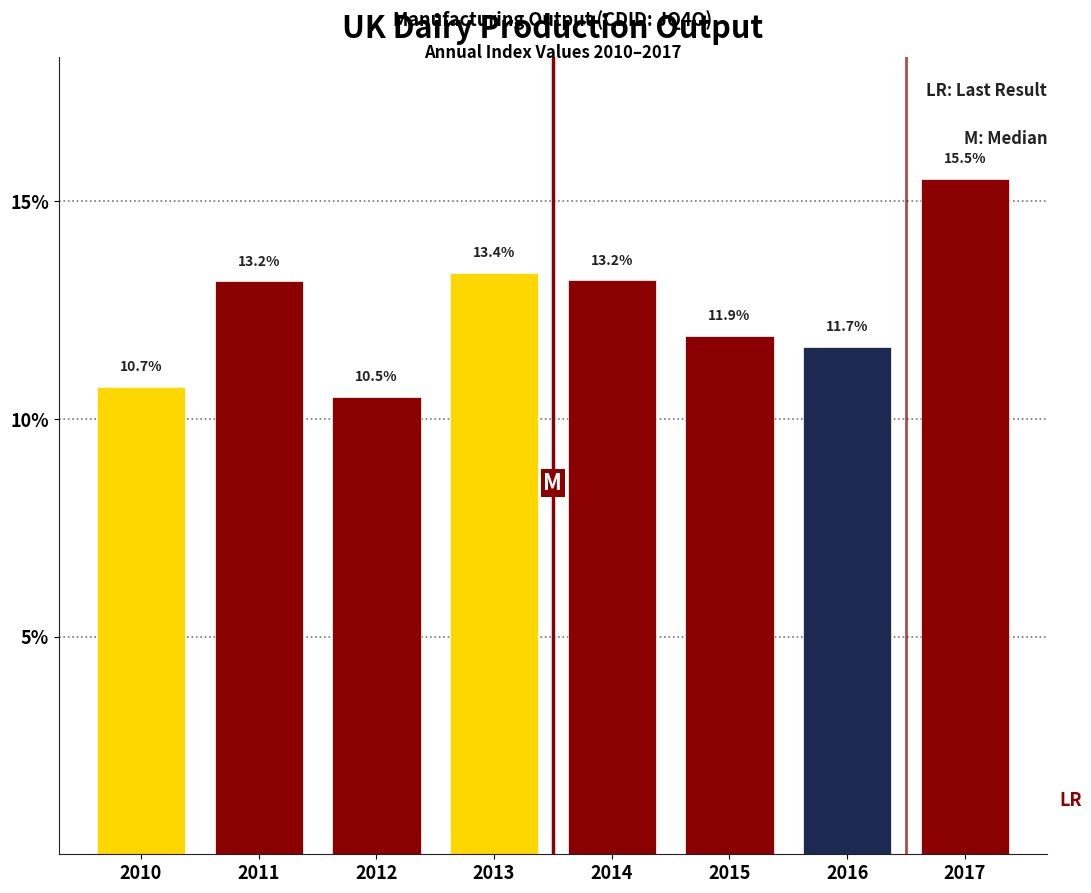

Reading left to right, what are all the values shown in this chart?

10.7	13.2	10.5	13.4	13.2	11.9	11.7	15.5